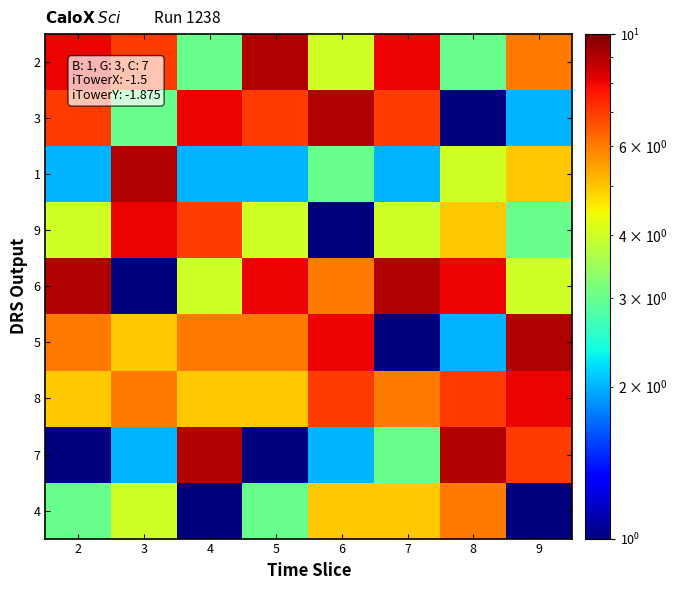

Reading right to left, list all the values displayed in this chart.

2: 9=6	8=3	7=8	6=4	5=9	4=3	3=7	2=8
3: 9=2	8=1	7=7	6=9	5=7	4=8	3=3	2=7
1: 9=5	8=4	7=2	6=3	5=2	4=2	3=9	2=2
9: 9=3	8=5	7=4	6=1	5=4	4=7	3=8	2=4
6: 9=4	8=8	7=9	6=6	5=8	4=4	3=1	2=9
5: 9=9	8=2	7=1	6=8	5=6	4=6	3=5	2=6
8: 9=8	8=7	7=6	6=7	5=5	4=5	3=6	2=5
7: 9=7	8=9	7=3	6=2	5=1	4=9	3=2	2=1
4: 9=1	8=6	7=5	6=5	5=3	4=1	3=4	2=3